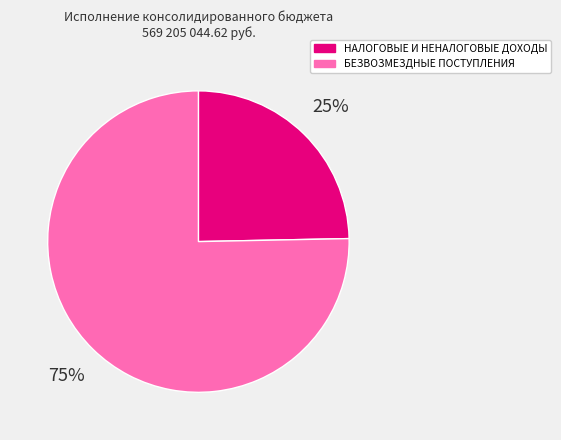

Combined, do БЕЗВОЗМЕЗДНЫЕ ПОСТУПЛЕНИЯ and НАЛОГОВЫЕ И НЕНАЛОГОВЫЕ ДОХОДЫ account for over 50%?

Yes